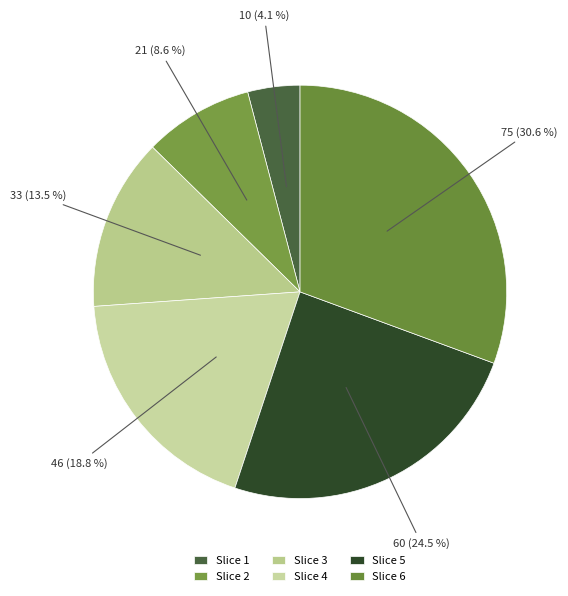

How many slices are in this pie chart?

6